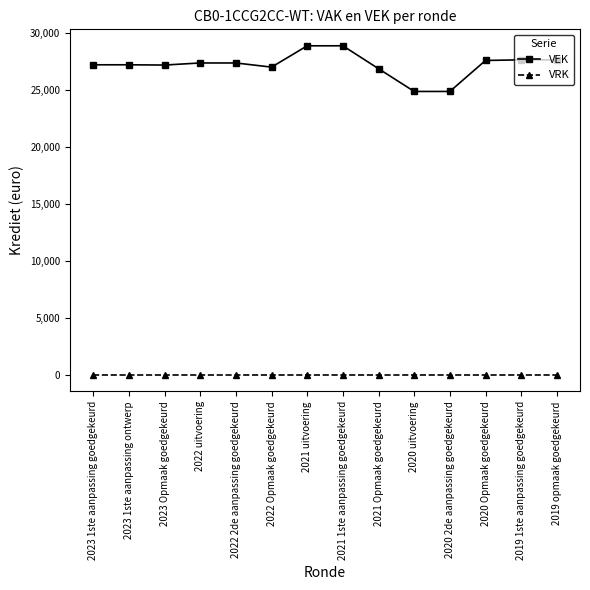

What is the sum of the VEK values at 2019 1ste aanpassing goedgekeurd and 2022 2de aanpassing goedgekeurd?

55045